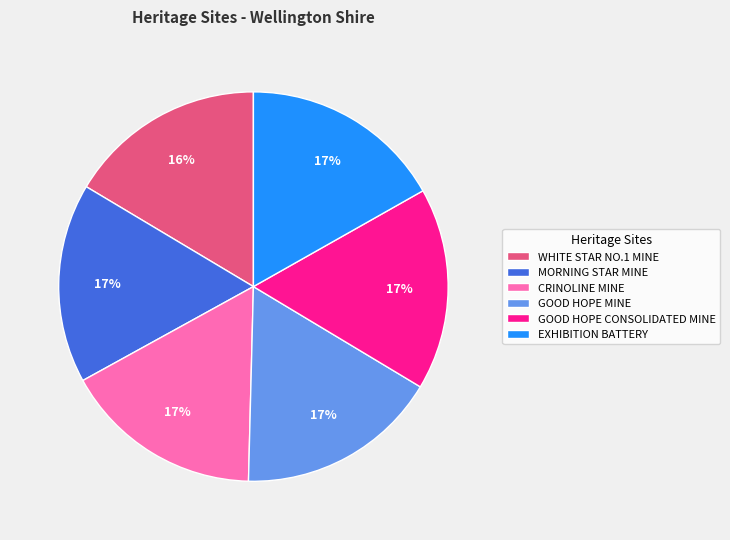

To the nearest percent, what percentage of the pie is CRINOLINE MINE?

17%